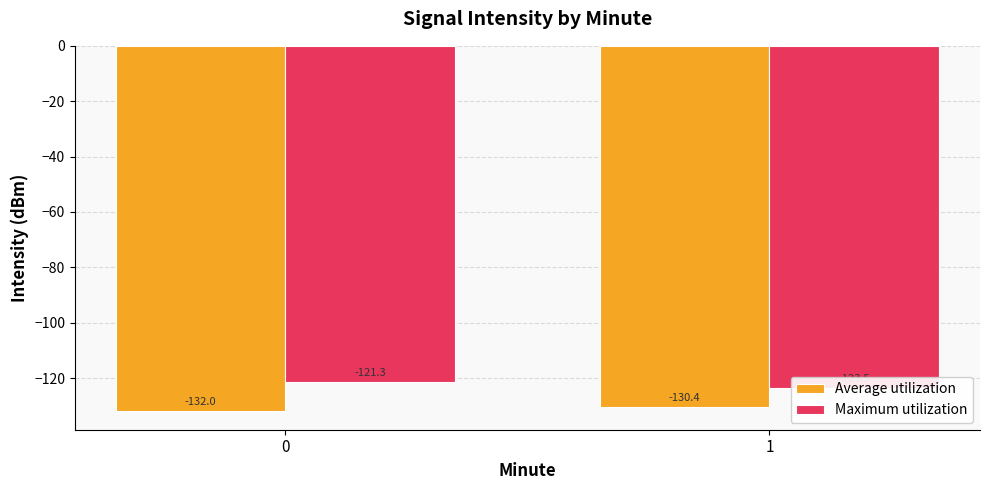

Is the value of Maximum utilization at 0 greater than the value of Average utilization at 1?

Yes